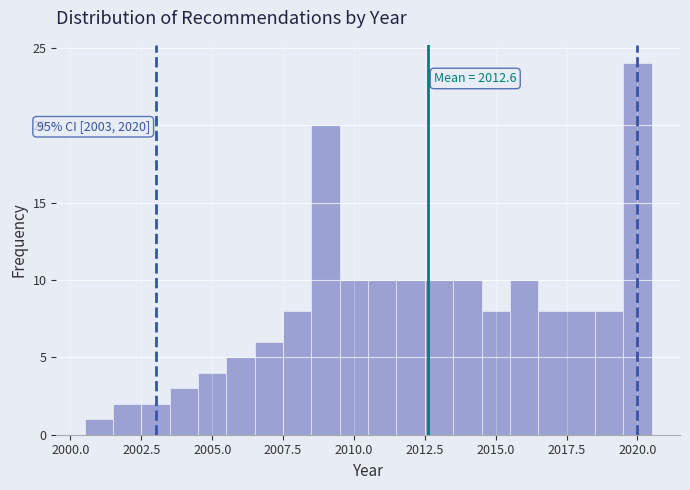

Read against the x-axis, roughly where is the centre of the tallest bar?

2020.0